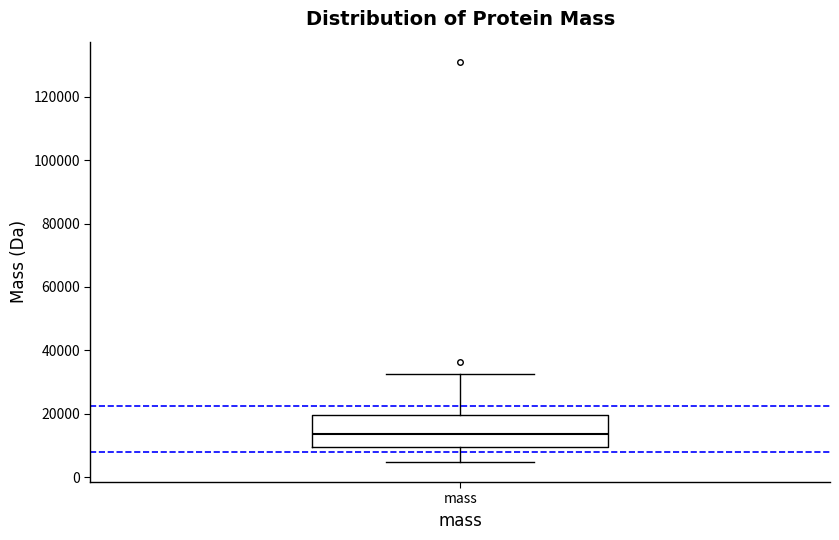

Read this box plot against the y-axis: the position of the median line, the range covered by the box, and the ends of both whiskers. The values are not printed on the chart, so give them approximately, as read against the axis.

median 14000, box 10000 to 20000, whiskers 4000 to 32000